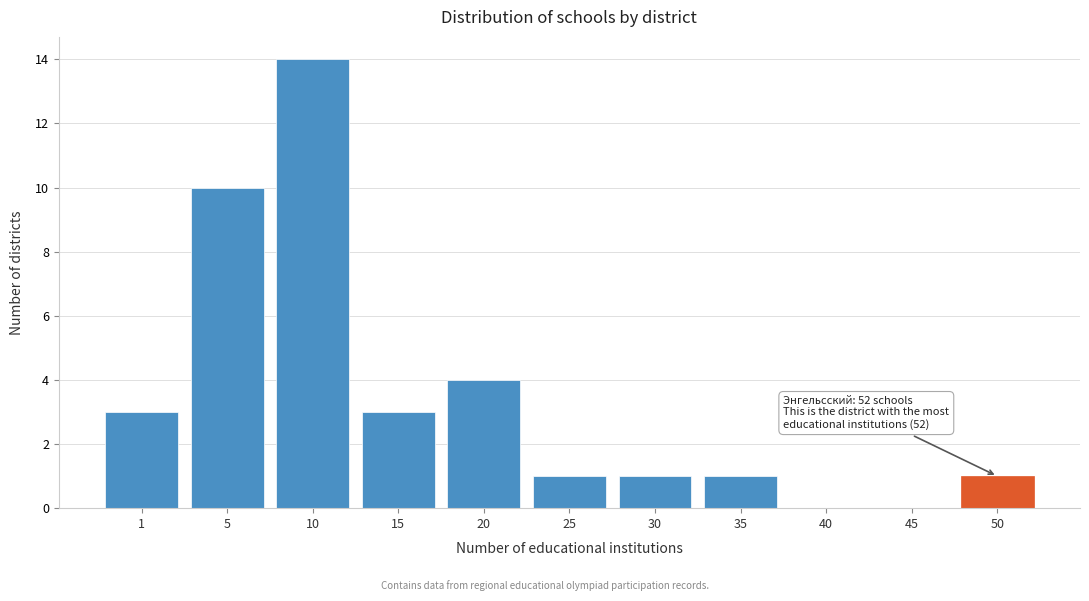

Reading left to right, transcribe all the data shown in this chart.

1=3	5=10	10=14	15=3	20=4	25=1	30=1	35=1	40=0	45=0	50=1